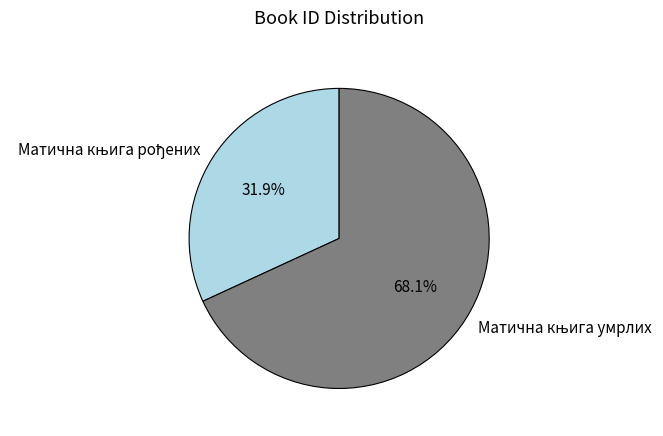

Is there any slice that represents more than half of the pie?

Yes